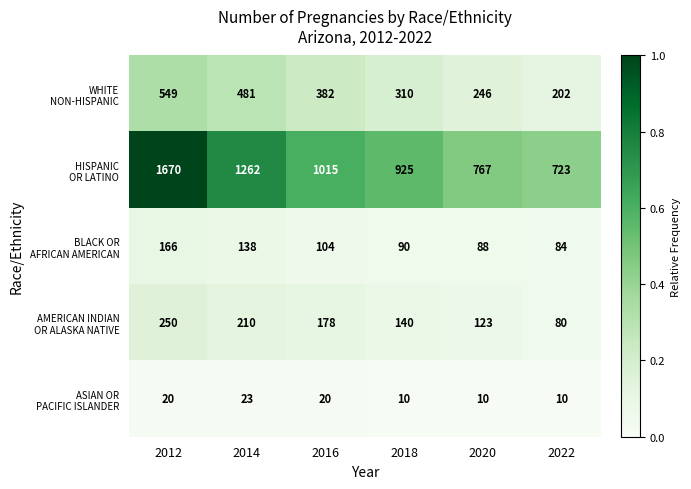

Which category has the highest value across all series?

2012